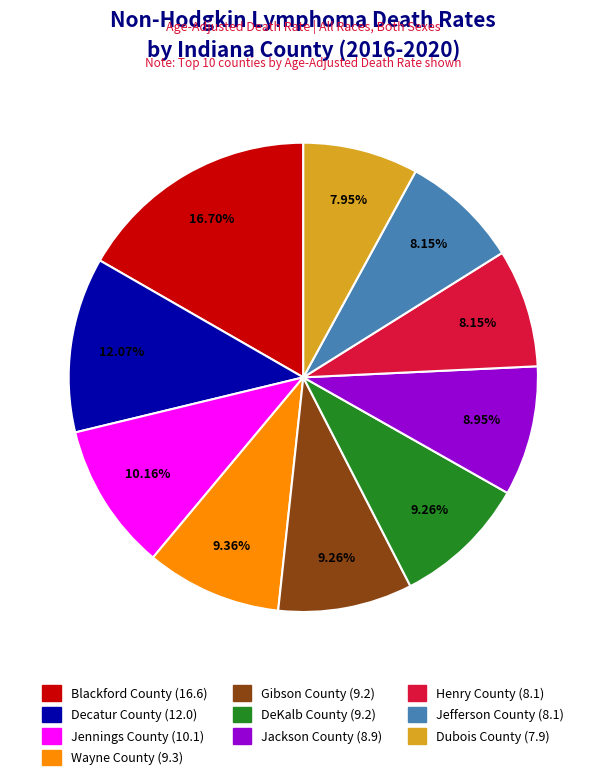

Is there a majority slice in this chart?

No